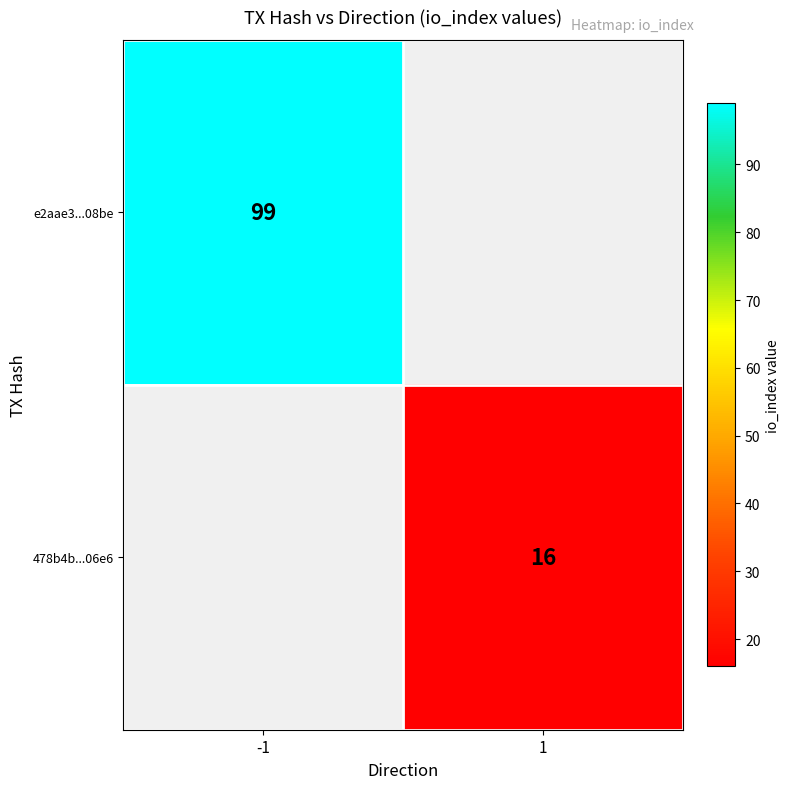

What is the maximum value shown in the chart?

99.0